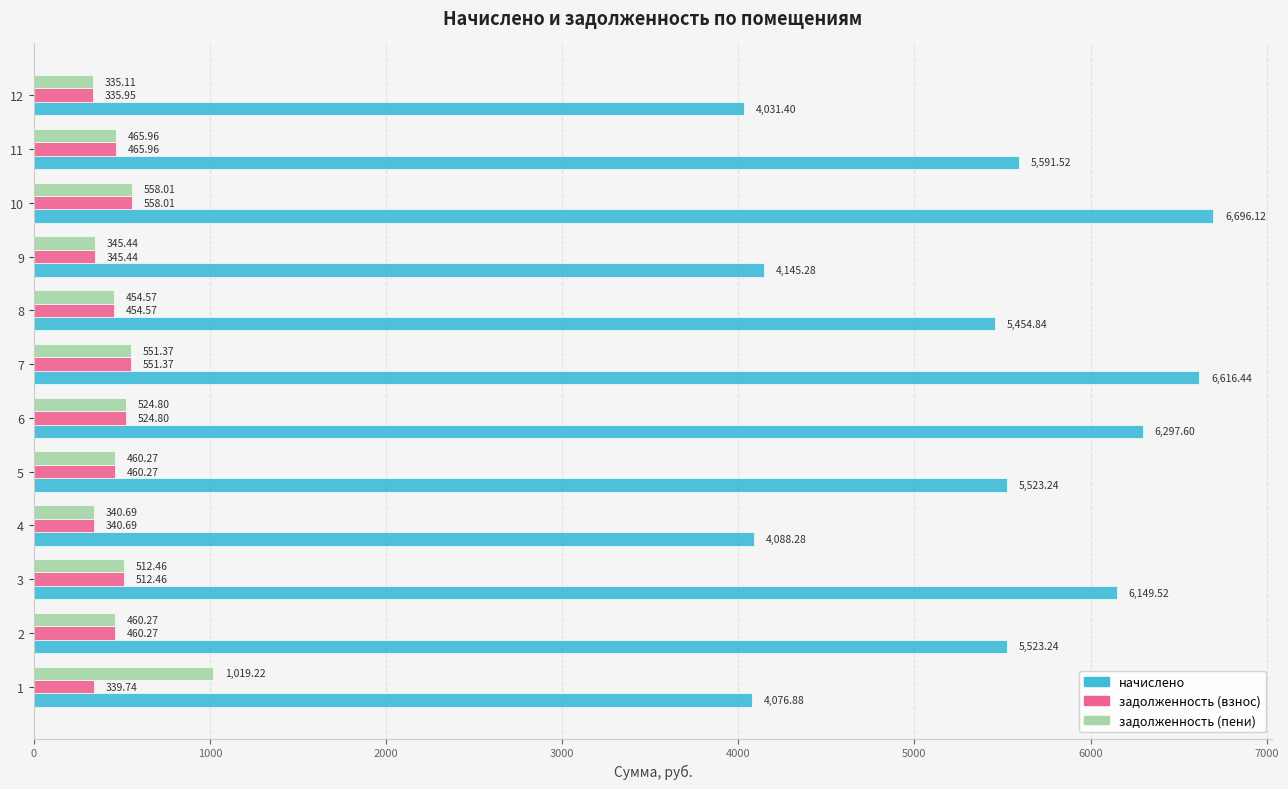

Is the value of задолженность (пени) at 10 greater than the value of задолженность (взнос) at 6?

Yes